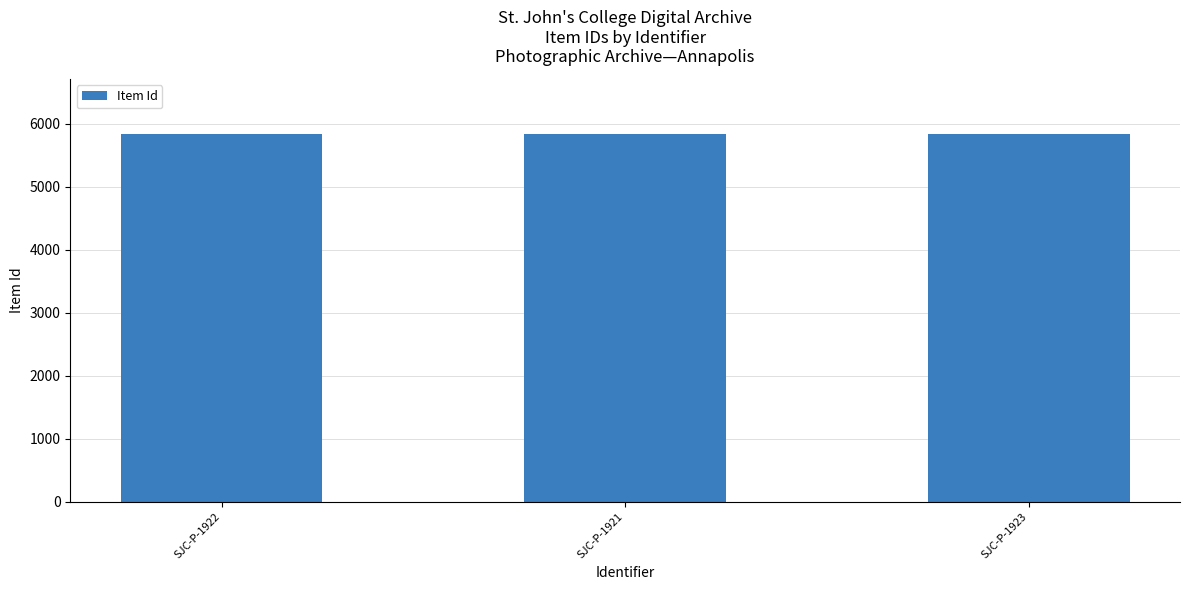

How many distinct data groups are displayed?

1